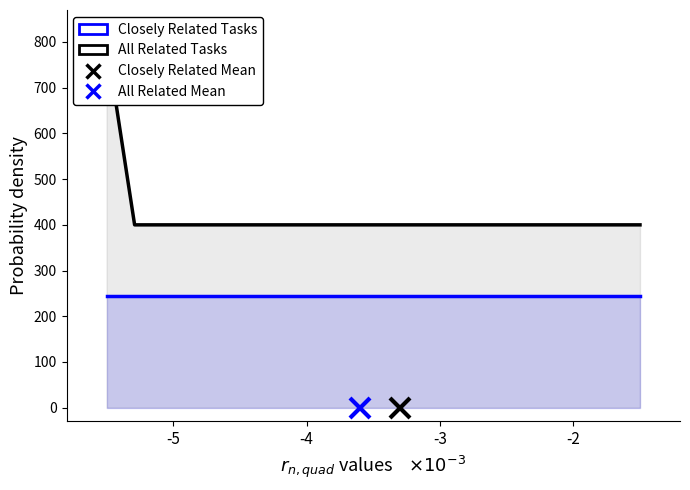

Does the chart display data point markers on the line(s)?

No